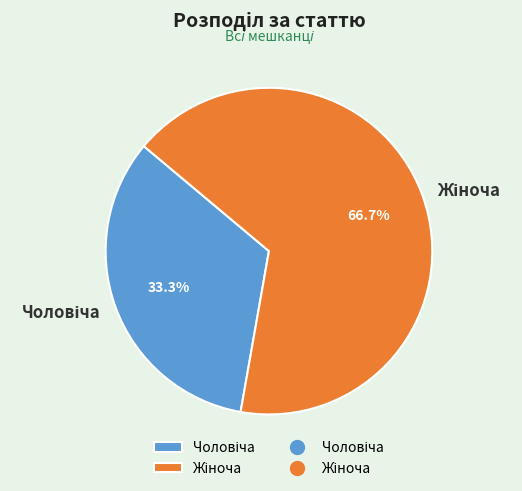

Count the number of slices in the pie.

2